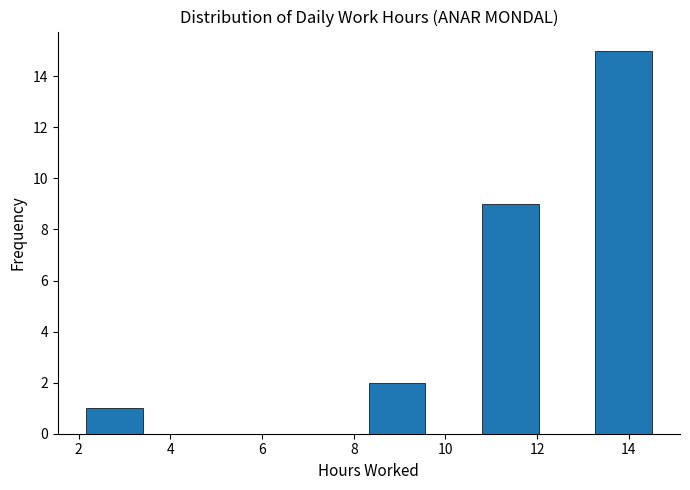

Reading left to right, transcribe this chart: for each bar, give the range it covers on the x-axis and its height. Neither the bar edges nor the heights are printed on the chart, so give them approximately, as read against the axes.

2.2 to 3.4: 1
3.4 to 4.6: 0
4.6 to 5.8: 0
5.8 to 7.0: 0
7.0 to 8.4: 0
8.4 to 9.6: 2
9.6 to 10.8: 0
10.8 to 12.0: 9
12.0 to 13.2: 0
13.2 to 14.6: 15